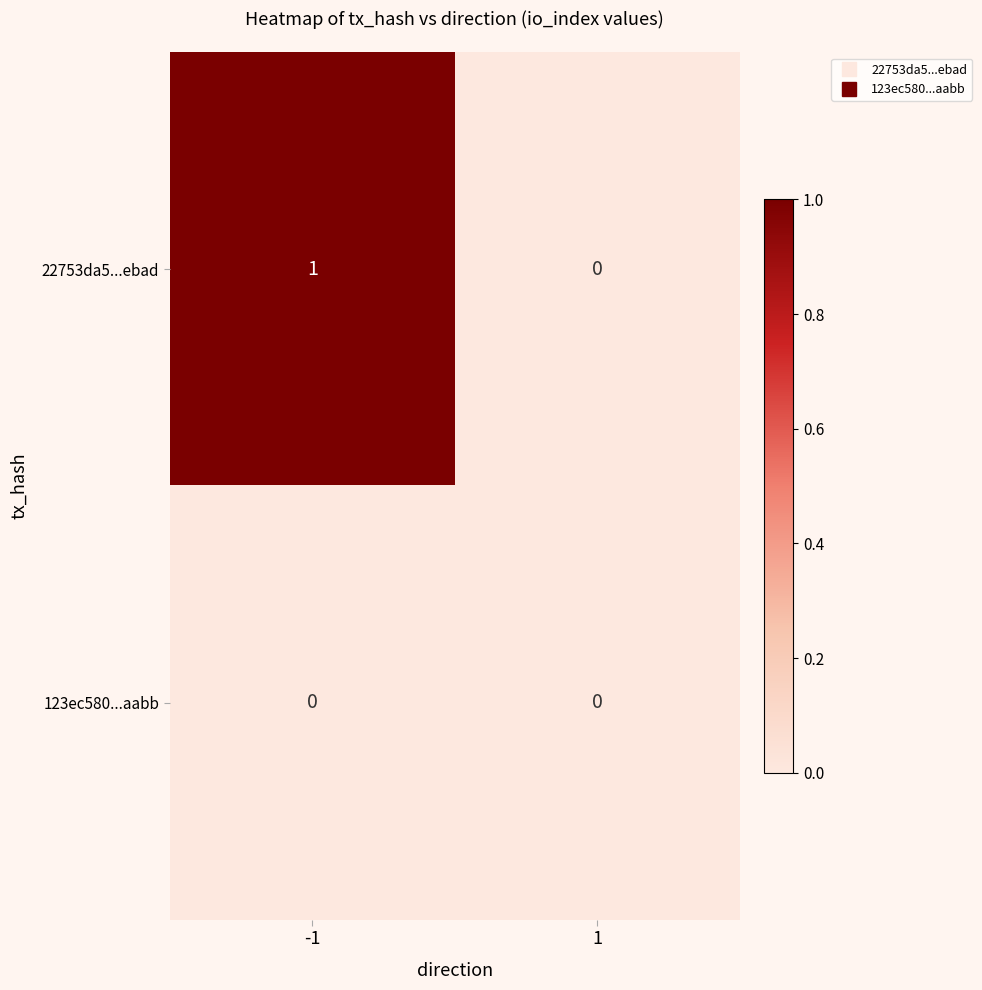

At -1, list the series in order from smallest to largest.

123ec580...aabb, 22753da5...ebad